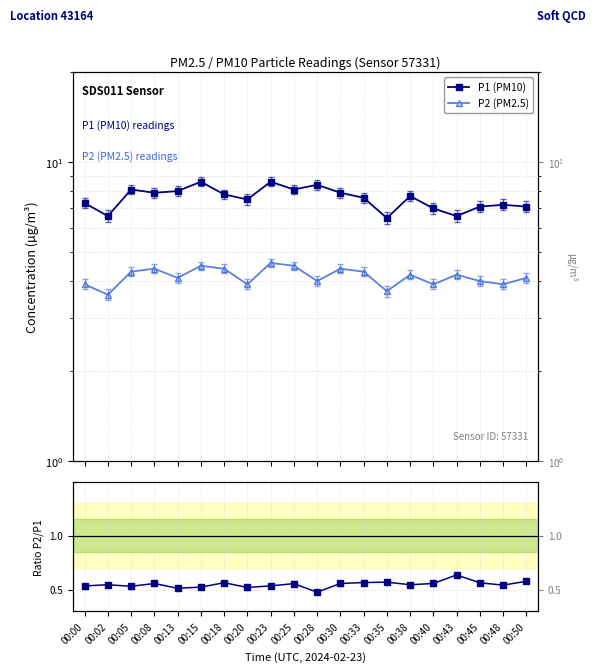

What is the difference between the maximum and second lowest values in the P1 (PM10) series?

2.0